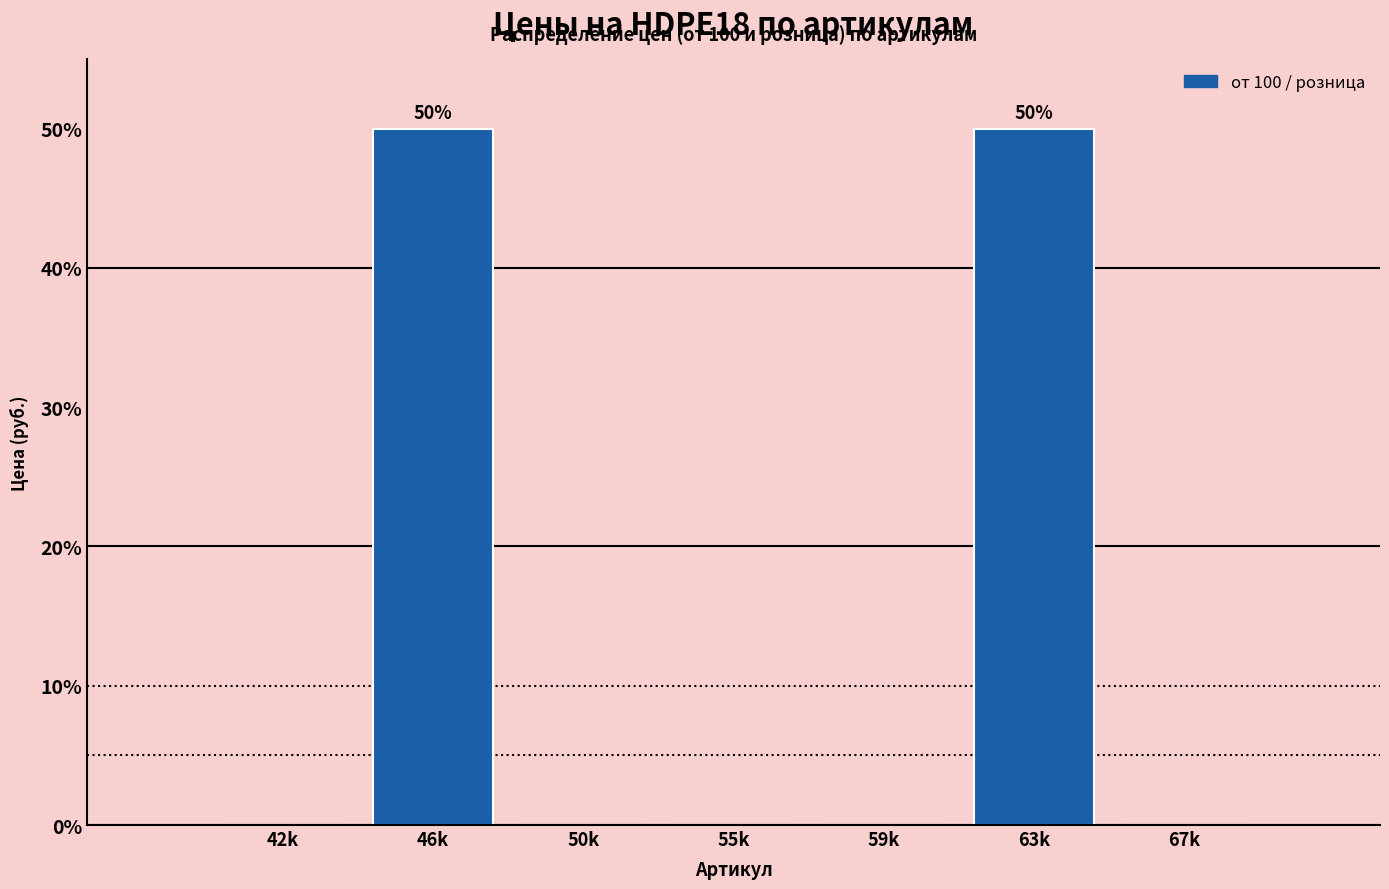

Reading left to right, what are all the values shown in this chart?

42k=0	46k=50	50k=0	55k=0	59k=0	63k=50	67k=0